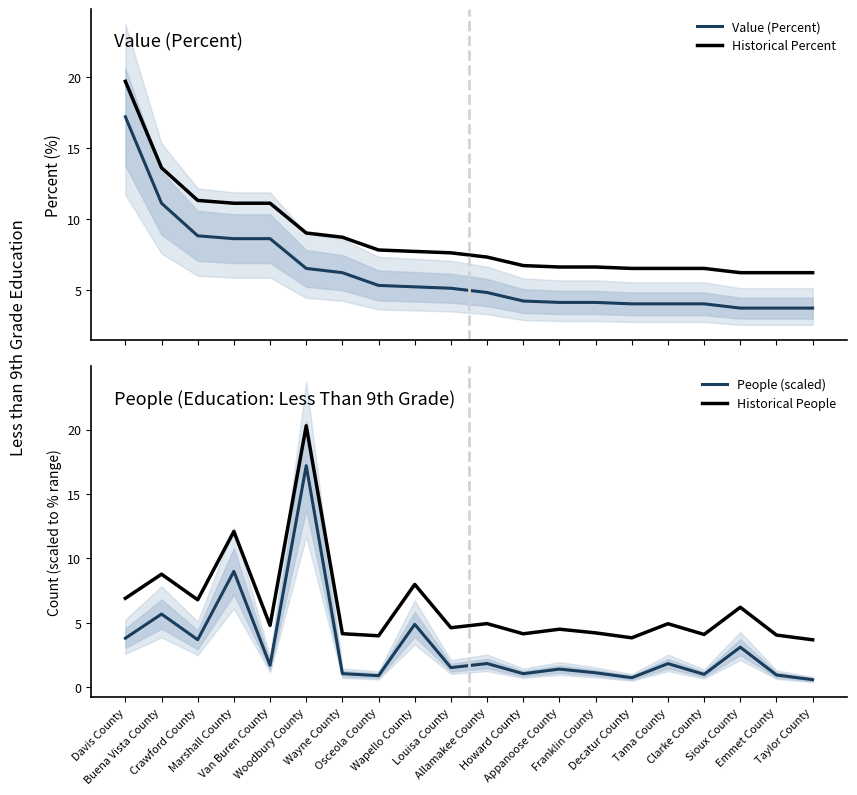

How many values in the People (scaled) series are below 1?

4